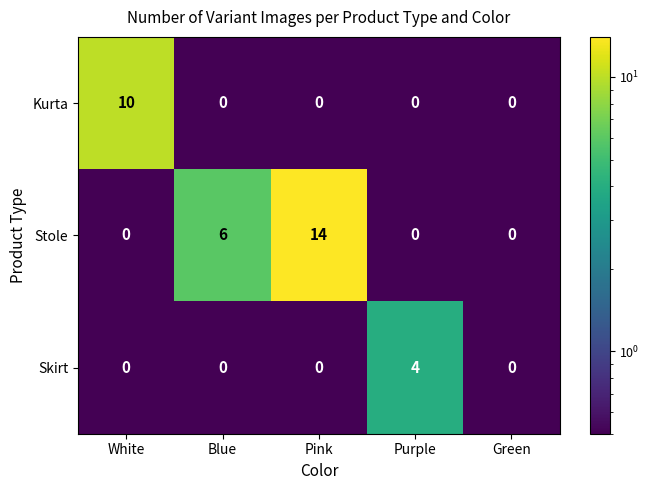

List the series in order of their overall mean, highest first.

Stole, Kurta, Skirt